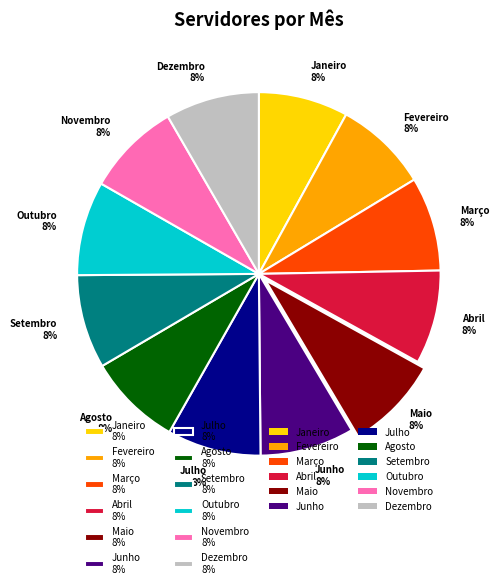

How many slices are in this pie chart?

12